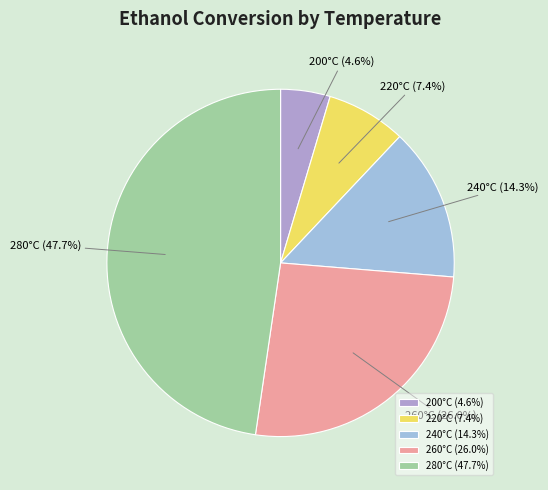

Which slice is the largest?

280°C